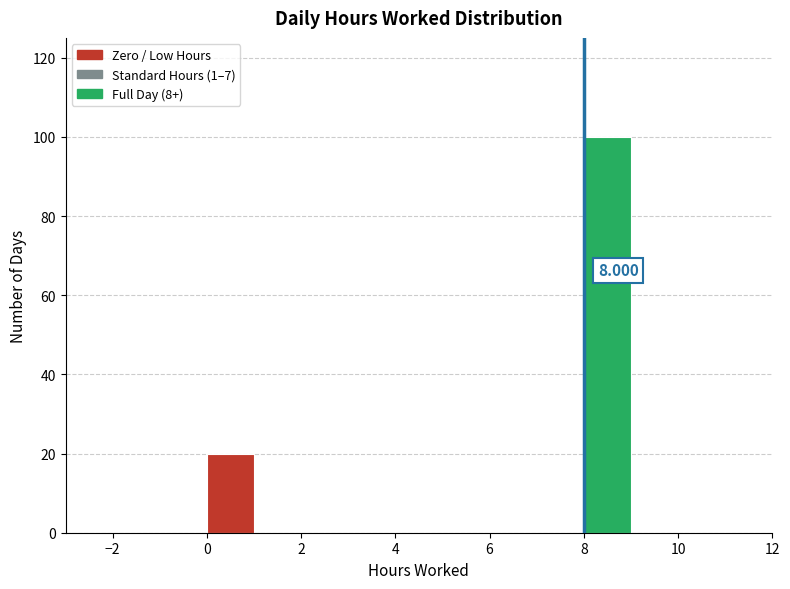

Over which range of the x-axis is the bar tallest?

8 to 9